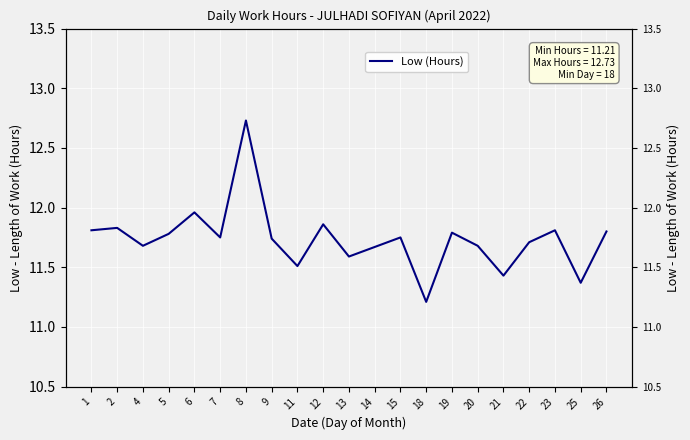

Reading left to right, extract all data points from this chart.

1=11.8	2=11.8	4=11.7	5=11.8	6=12.0	7=11.8	8=12.7	9=11.7	11=11.5	12=11.9	13=11.6	14=11.7	15=11.8	18=11.2	19=11.8	20=11.7	21=11.4	22=11.7	23=11.8	25=11.4	26=11.8